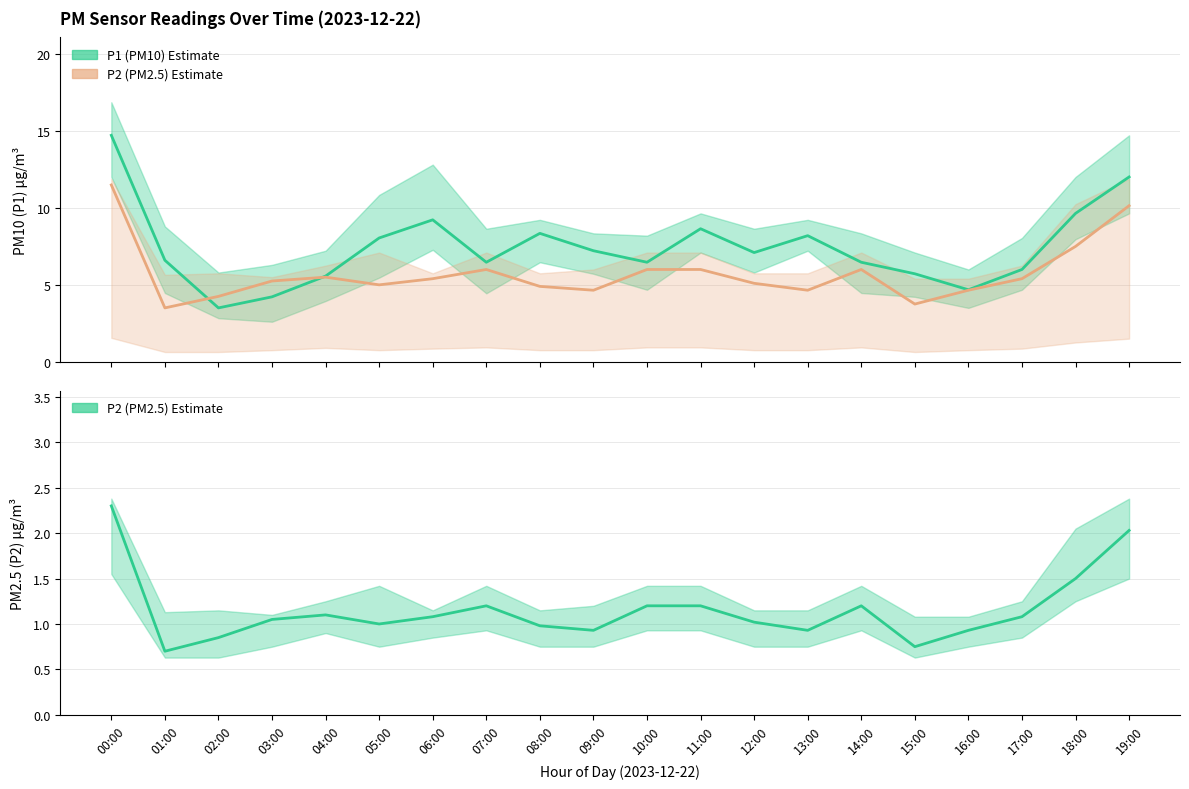

Where is P1 (PM10) Estimate nearest to the value 9?

06:00